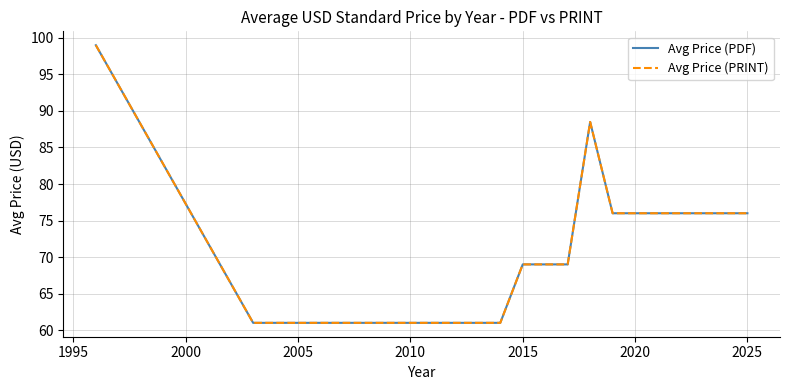

Is this an area chart (filled region under the line)?

No